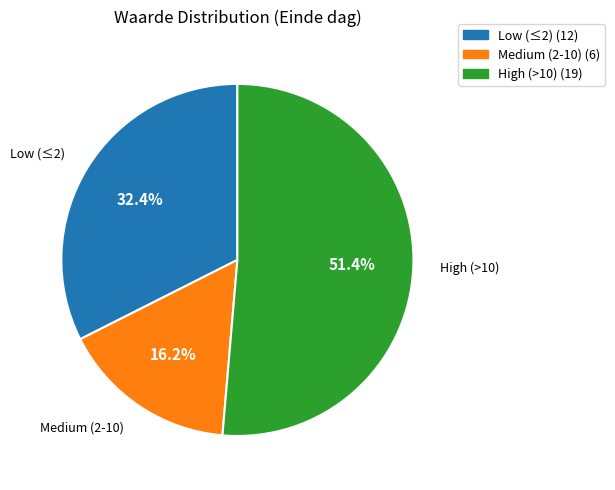

Does any single category account for the majority?

Yes